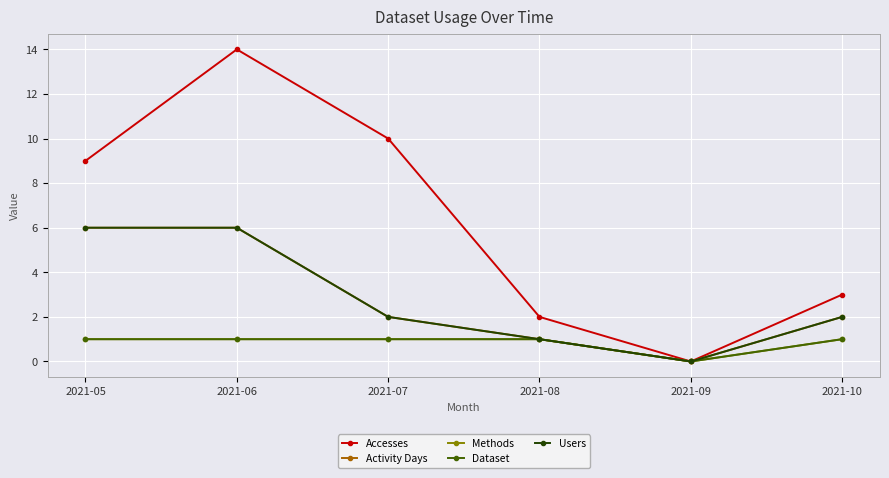

Where is Activity Days nearest to the value 3?

2021-07